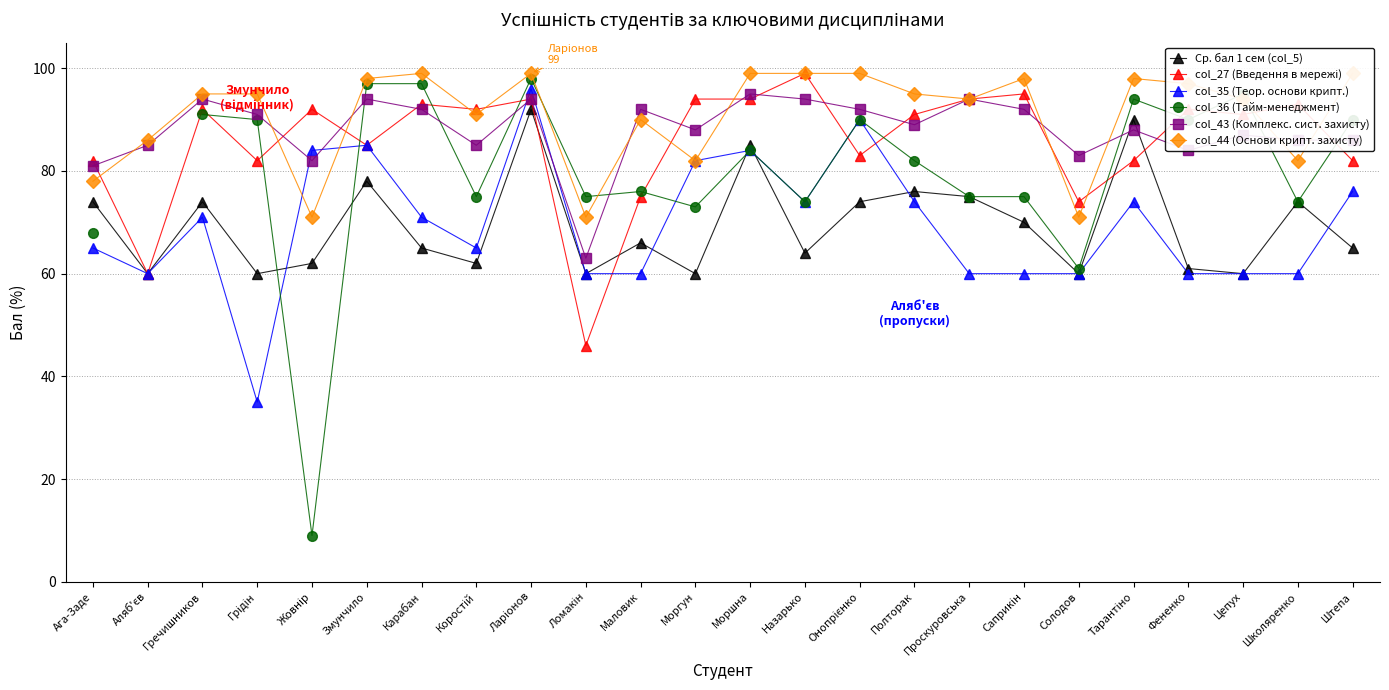

Where is the first local maximum for col_35 (Теор. основи крипт.)?

Гречишников